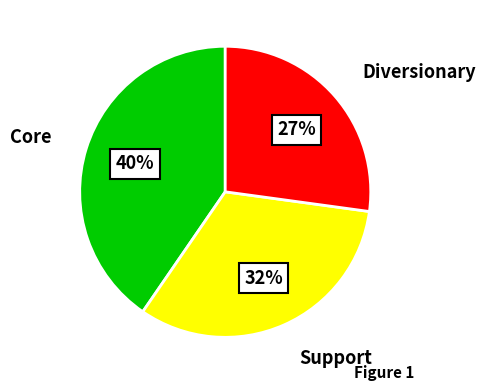

To the nearest percent, what is the average slice percentage?

33%